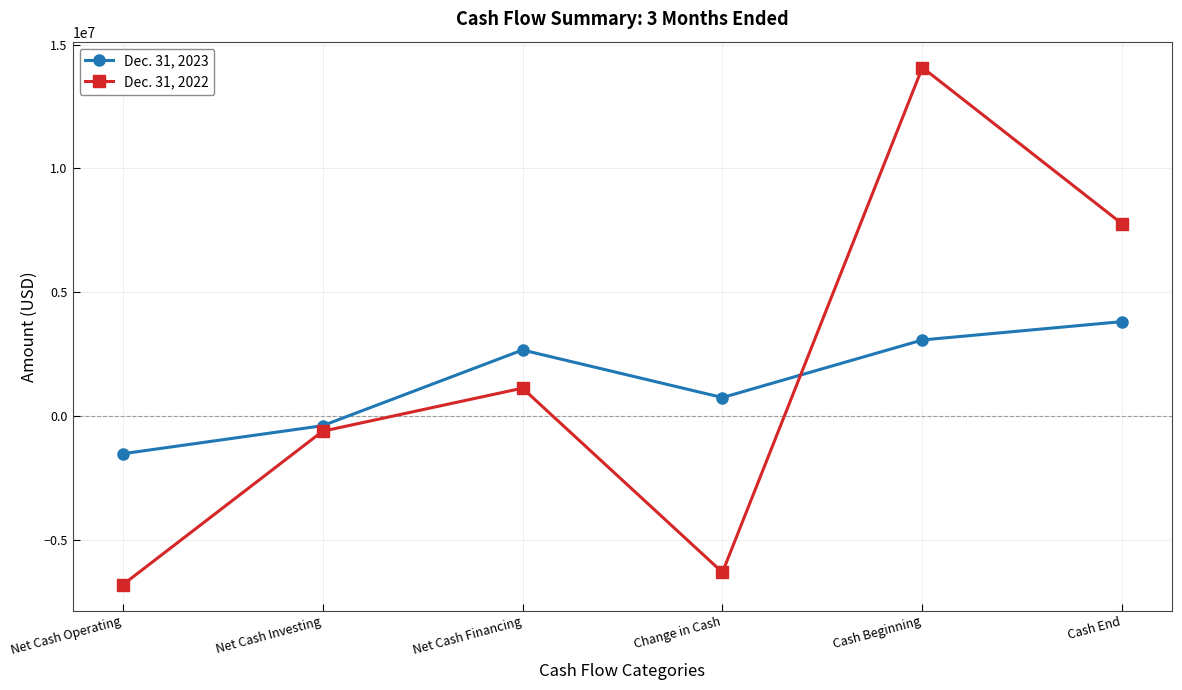

Is it true that Dec. 31, 2022 equals -6318270 at Change in Cash?

True